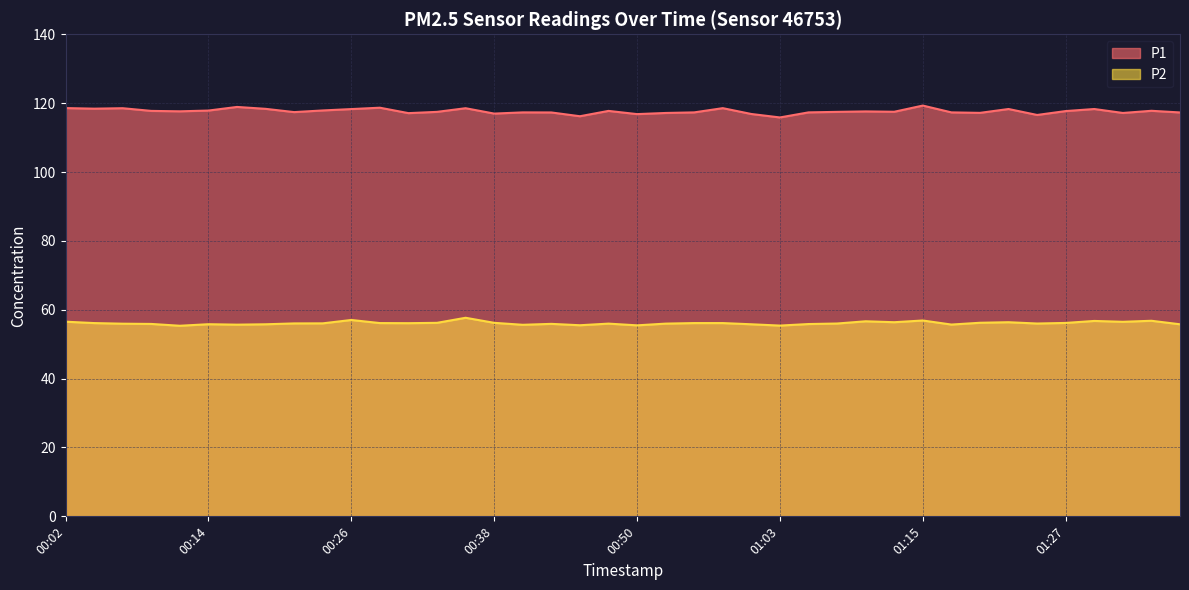

Which category has the highest value in the P2 series?

00:36